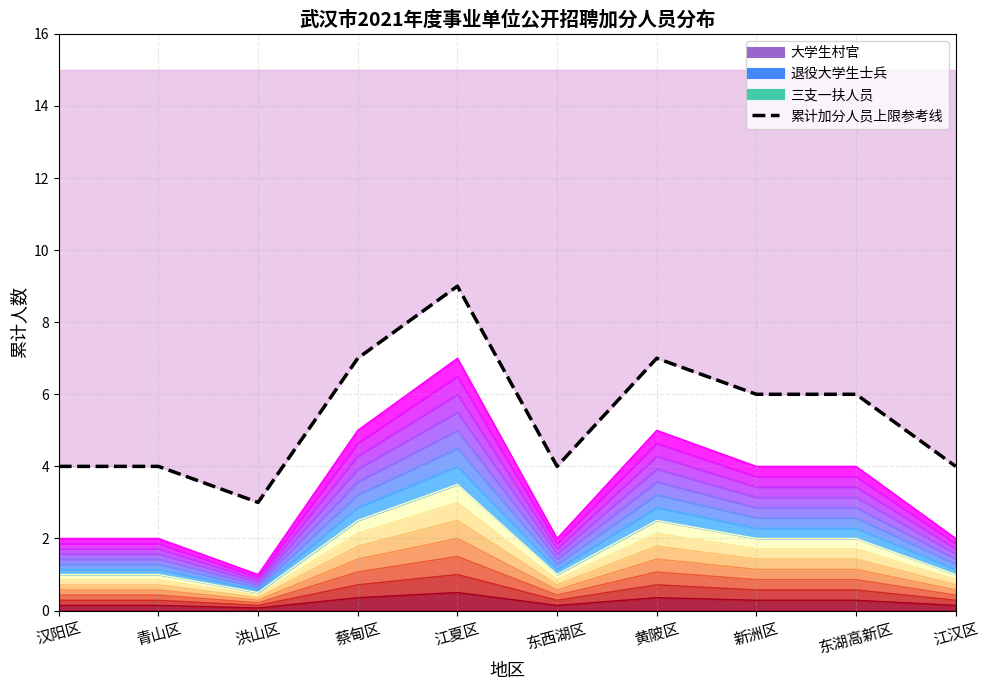

What position from the right is 青山区?

9